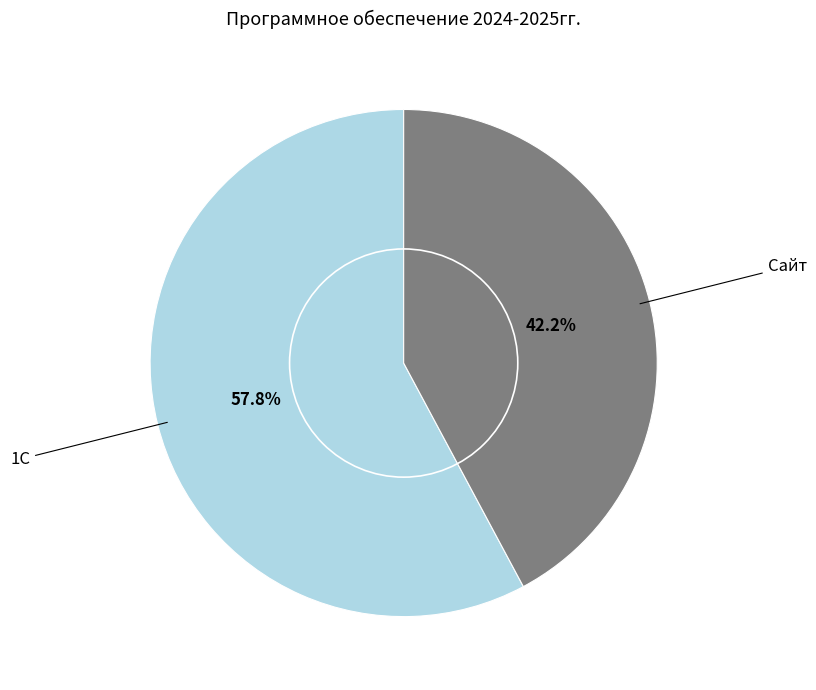

How many slices are in this pie chart?

2